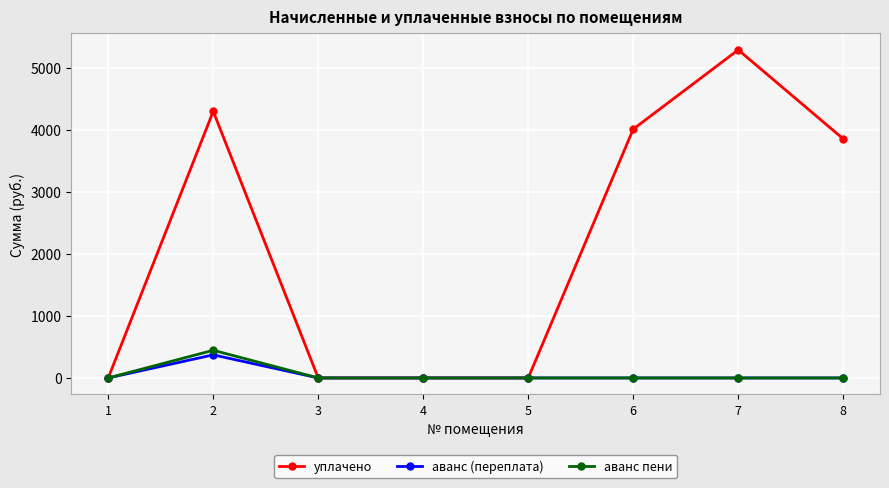

Which series has the largest range (max minus min)?

уплачено